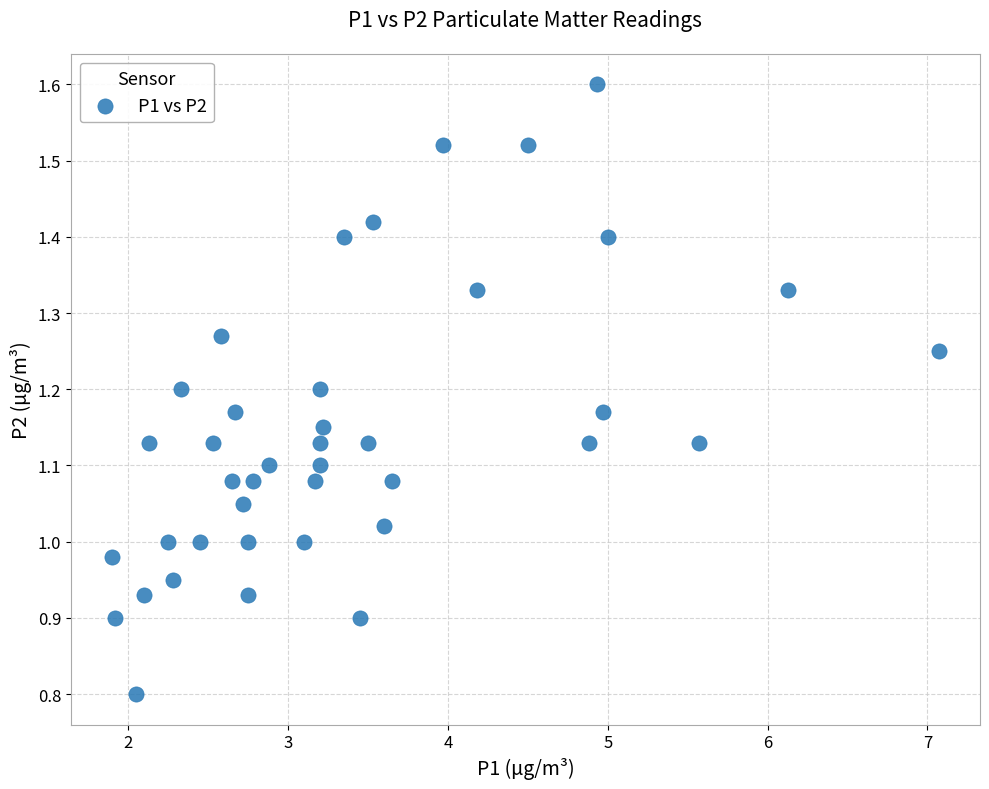

What is the range of Y values (max minus min)?

0.8